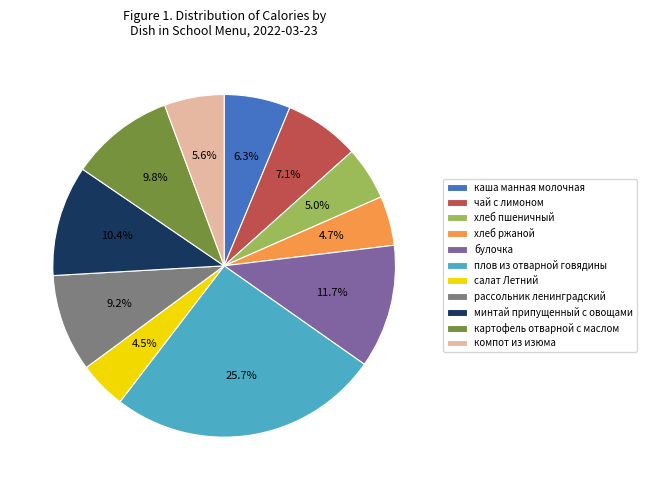

Does плов из отварной говядины represent more than half of the total?

No